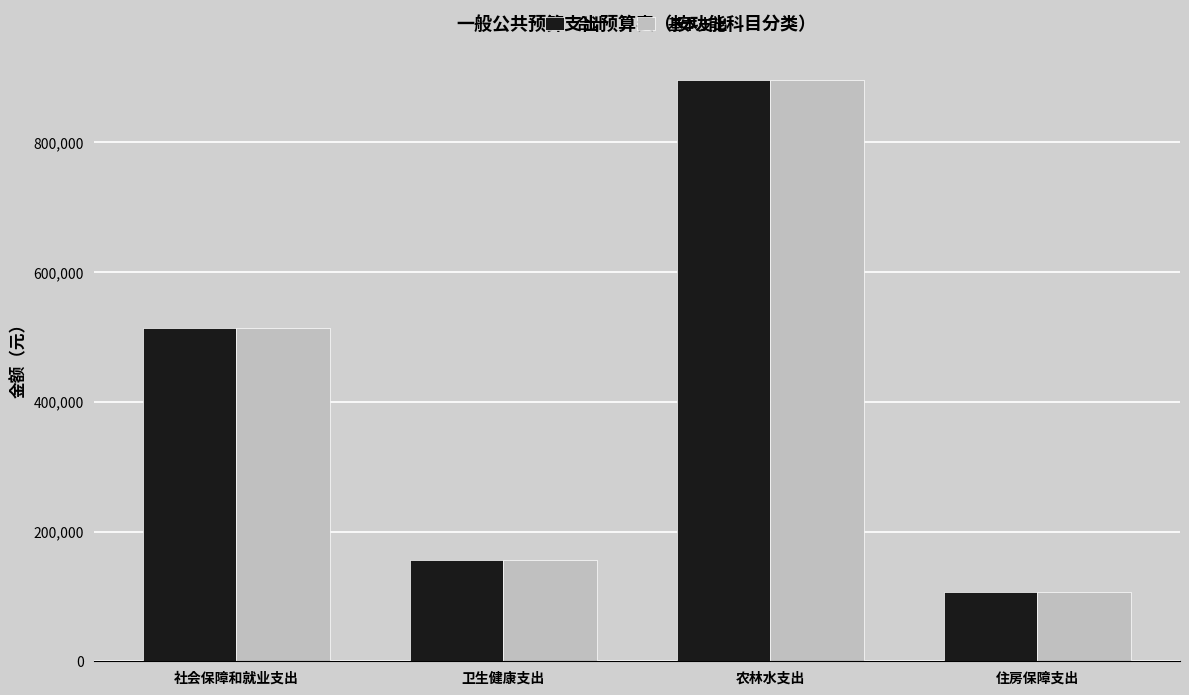

How many series are shown in this chart?

2